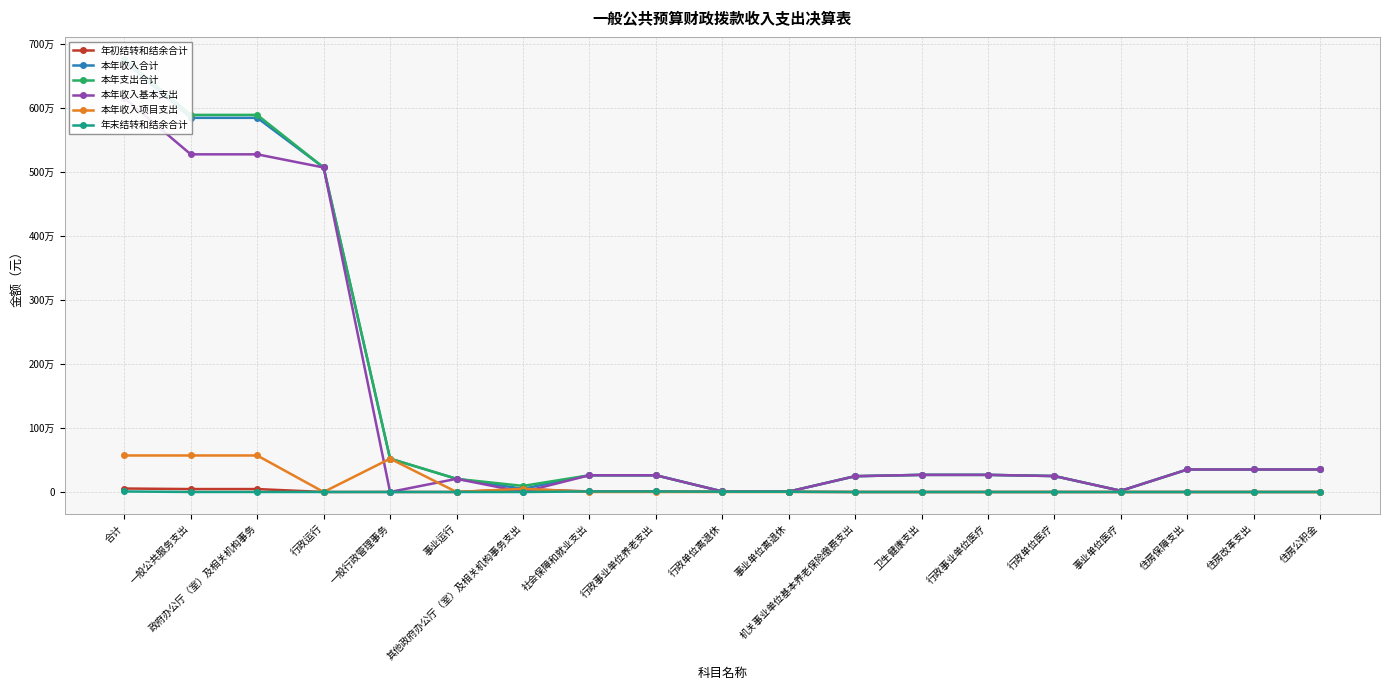

True or false: 本年支出合计 and 年末结转和结余合计 cross at least once.

False